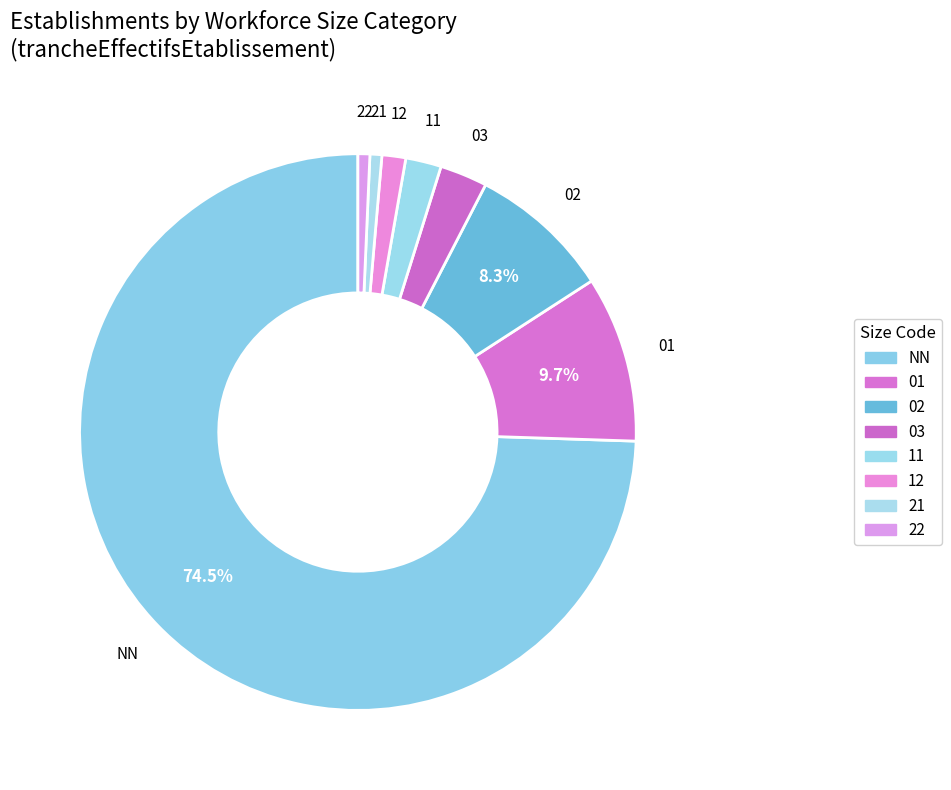

Combined, do 02 and 12 account for over 50%?

No